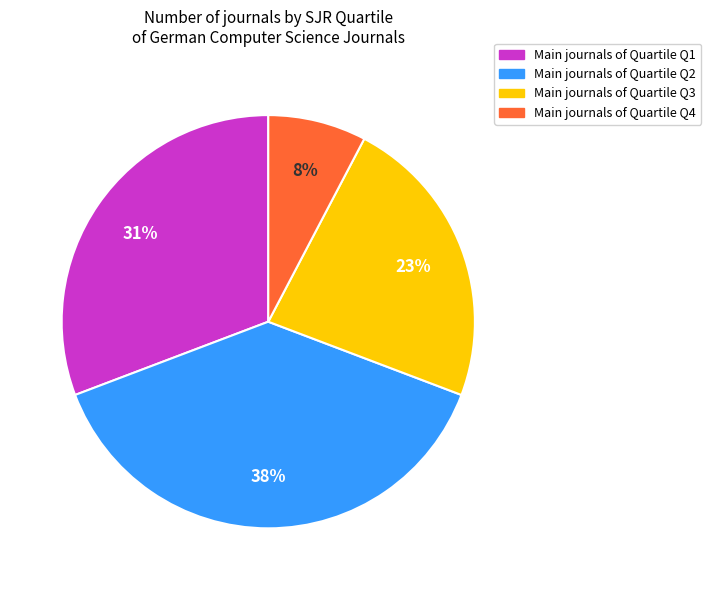

To the nearest percent, what is the average slice percentage?

25%